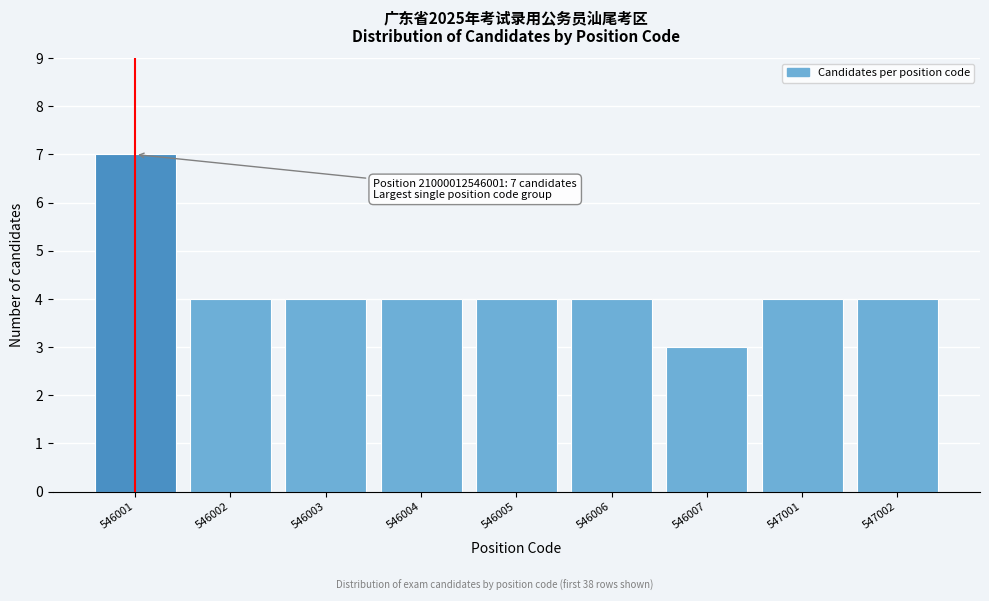

Reading left to right, extract all data points from this chart.

546001=7	546002=4	546003=4	546004=4	546005=4	546006=4	546007=3	547001=4	547002=4